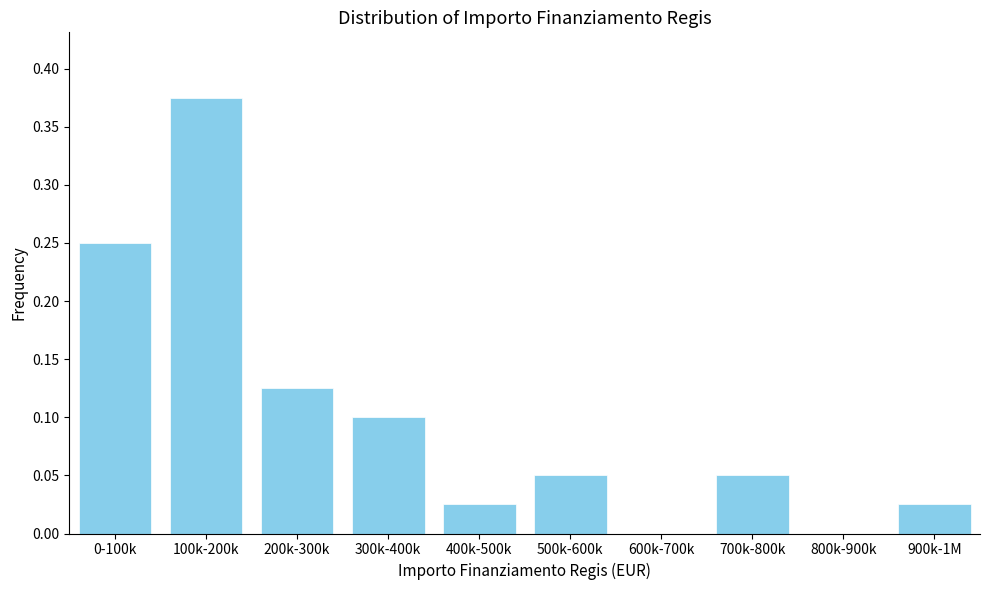

Which has a higher value, 500k-600k or 900k-1M?

500k-600k